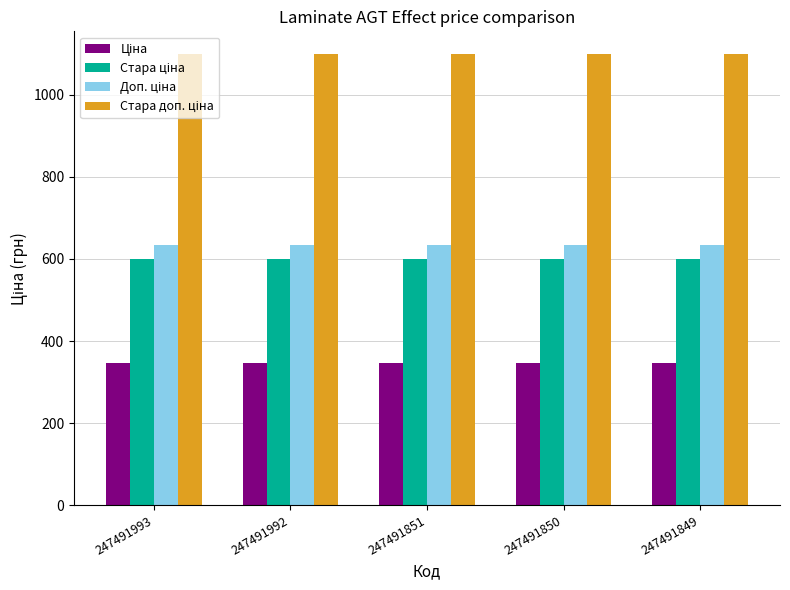

What is the minimum value shown in the chart?

345.6